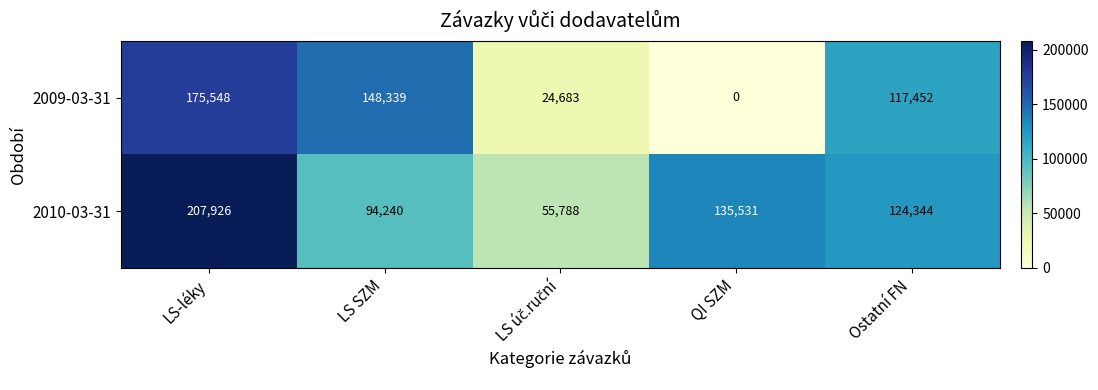

How many series are shown in this chart?

2